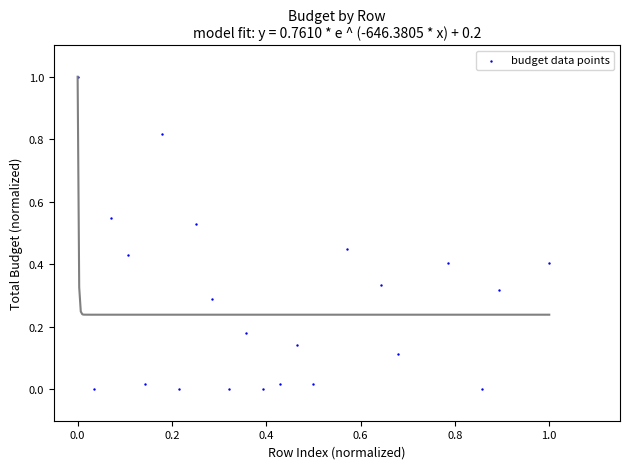

What is the range of X values (max minus min)?

1.0